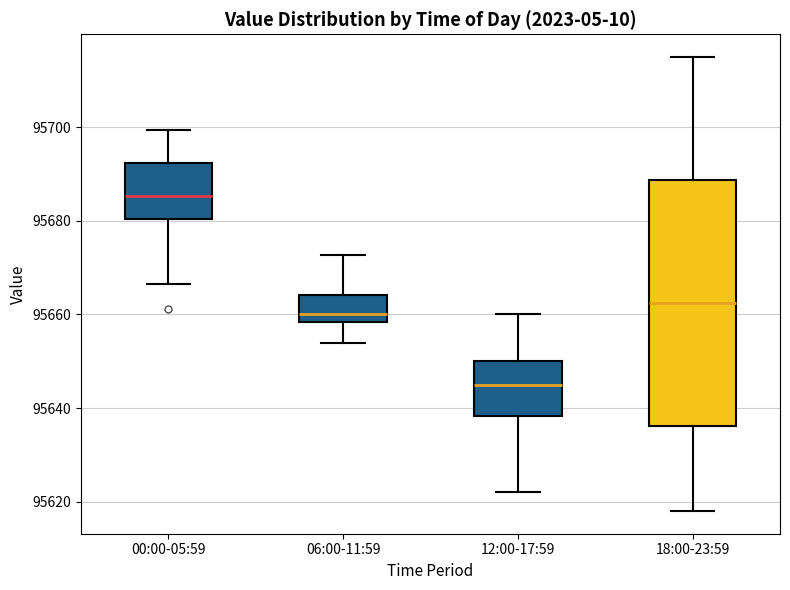

Reading left to right, transcribe this box plot: for each box, give where its median line is, the range the box spans, and where its two whiskers end, as read against the y-axis. The values are not printed on the chart, so give them approximately, as read against the axis.

00:00-05:59: median 95686, box 95680 to 95692, whiskers 95666 to 95700
06:00-11:59: median 95660, box 95658 to 95664, whiskers 95654 to 95672
12:00-17:59: median 95646, box 95638 to 95650, whiskers 95622 to 95660
18:00-23:59: median 95662, box 95636 to 95688, whiskers 95618 to 95716